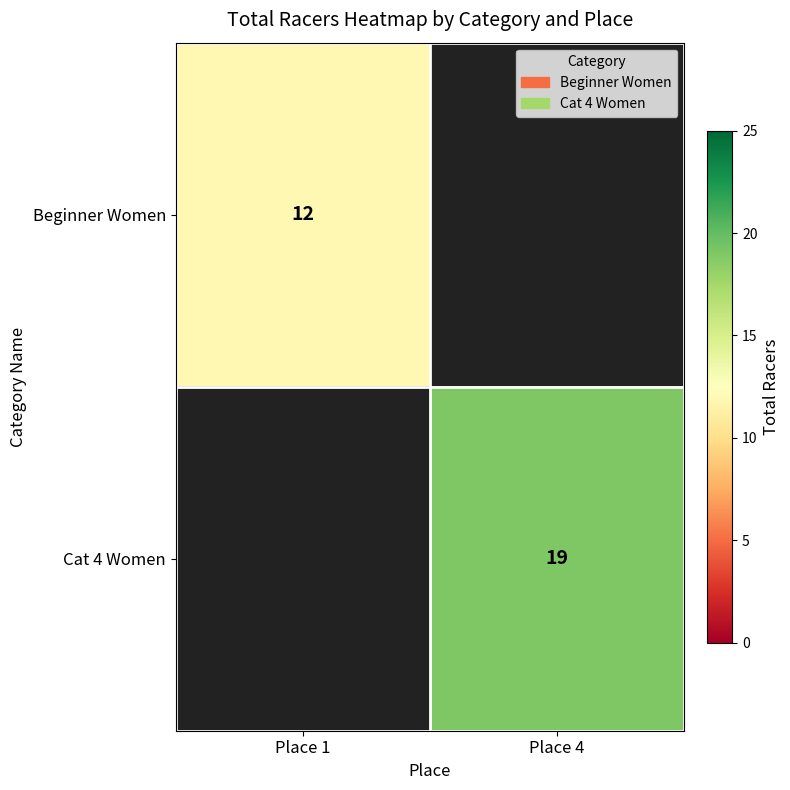

At how many categories does at least one series exceed 16?

1